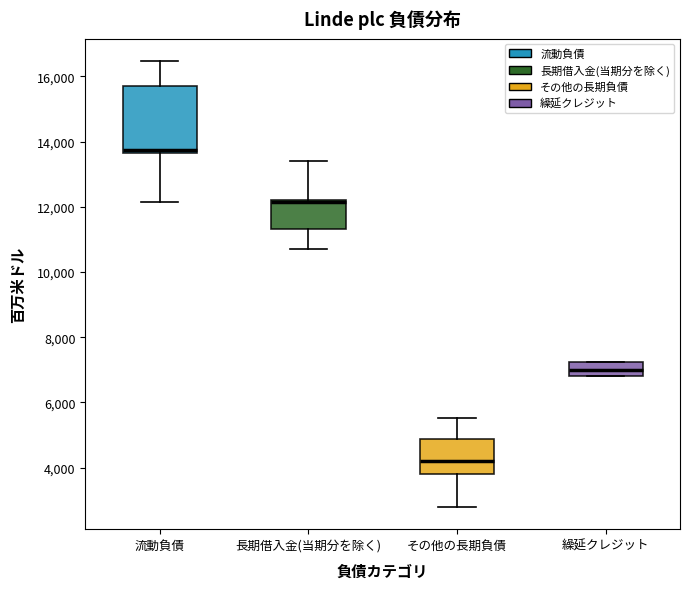

Where does the median line of the box for 流動負債 sit on the y-axis? The values are not printed on the chart, so give them approximately, as read against the axis.

13800